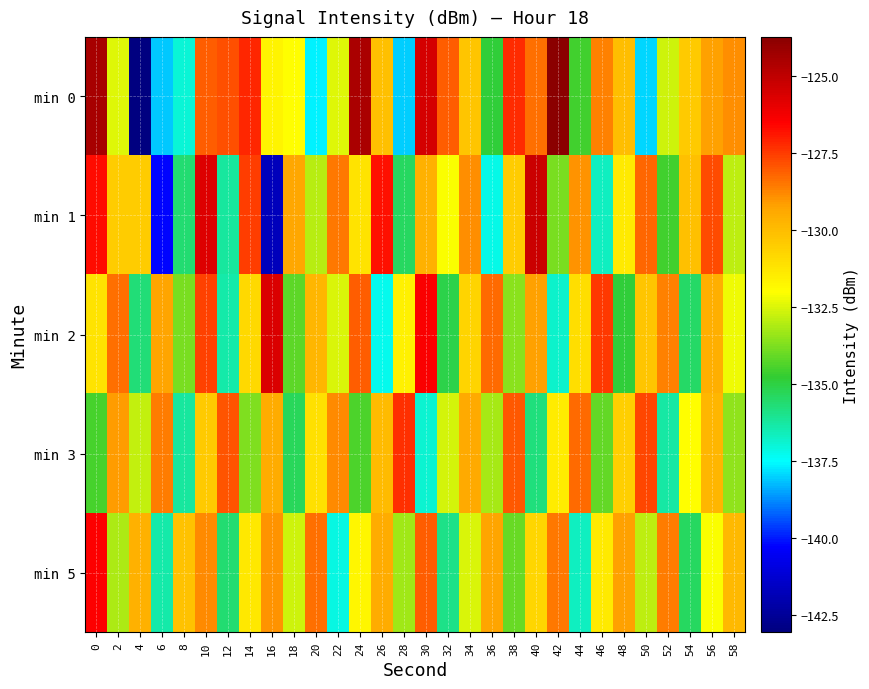

What is the smallest value displayed?

-143.0